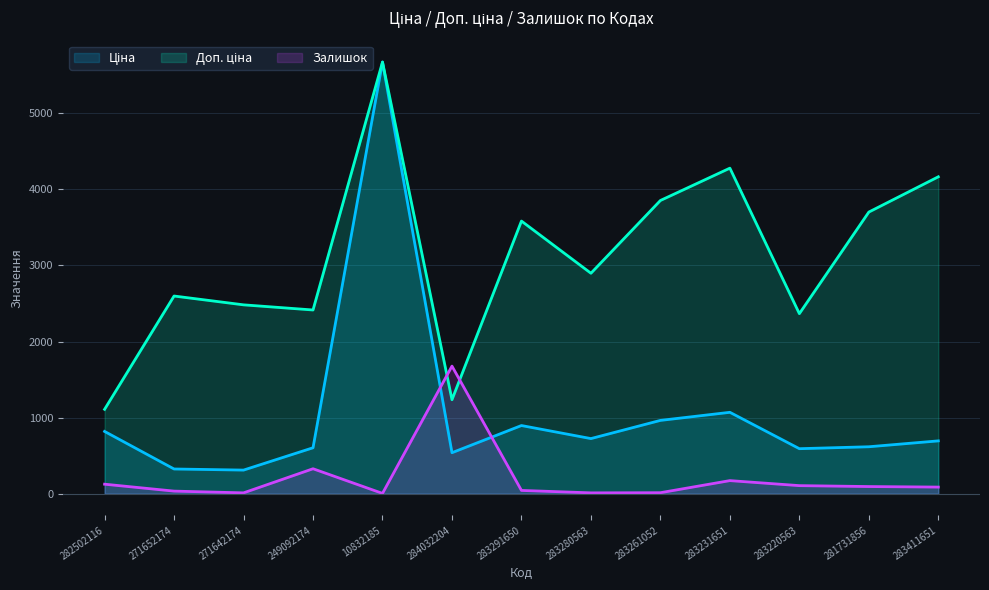

What is the sum of all Ціна values?

13826.6